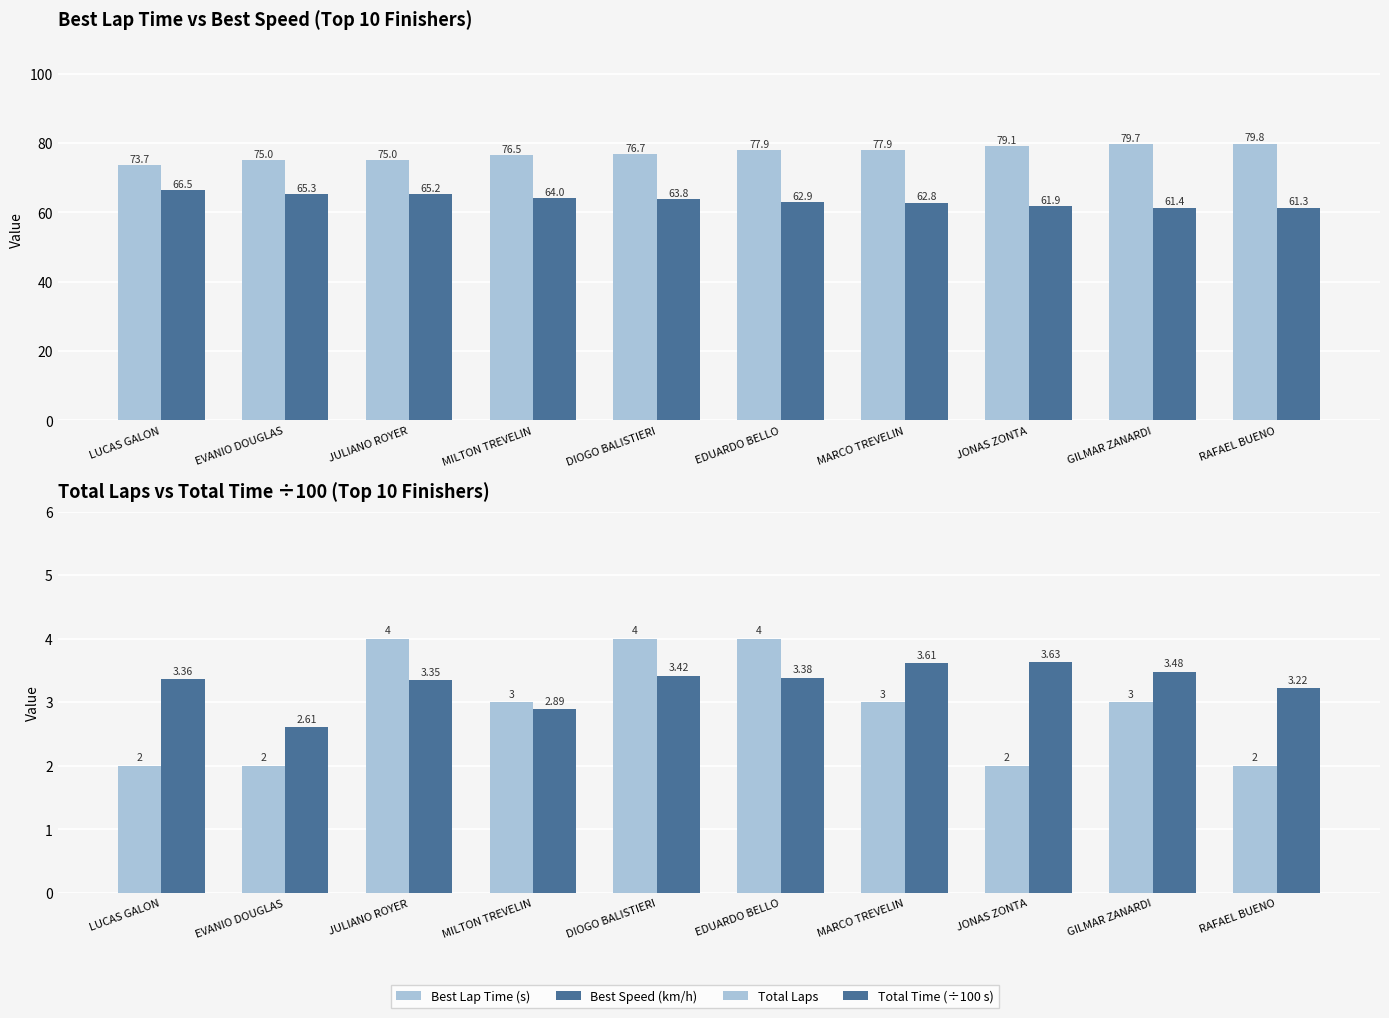

What is the sum of all Best Speed (km/h) values?

635.1